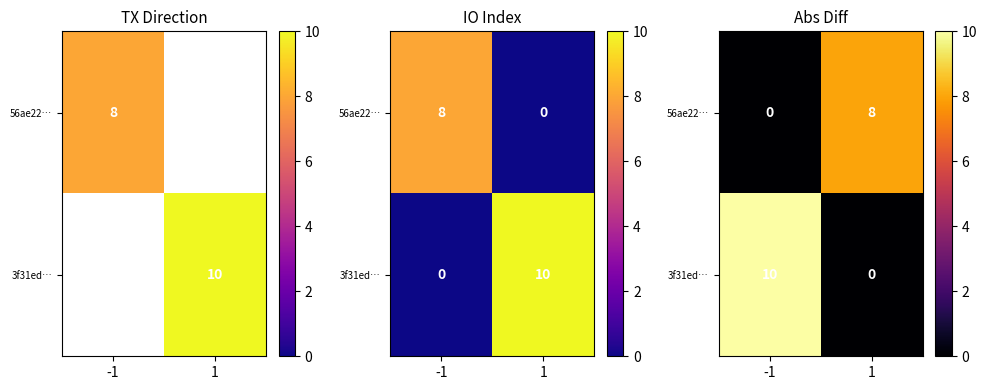

What is the average value of the 3f31ed… series?

5